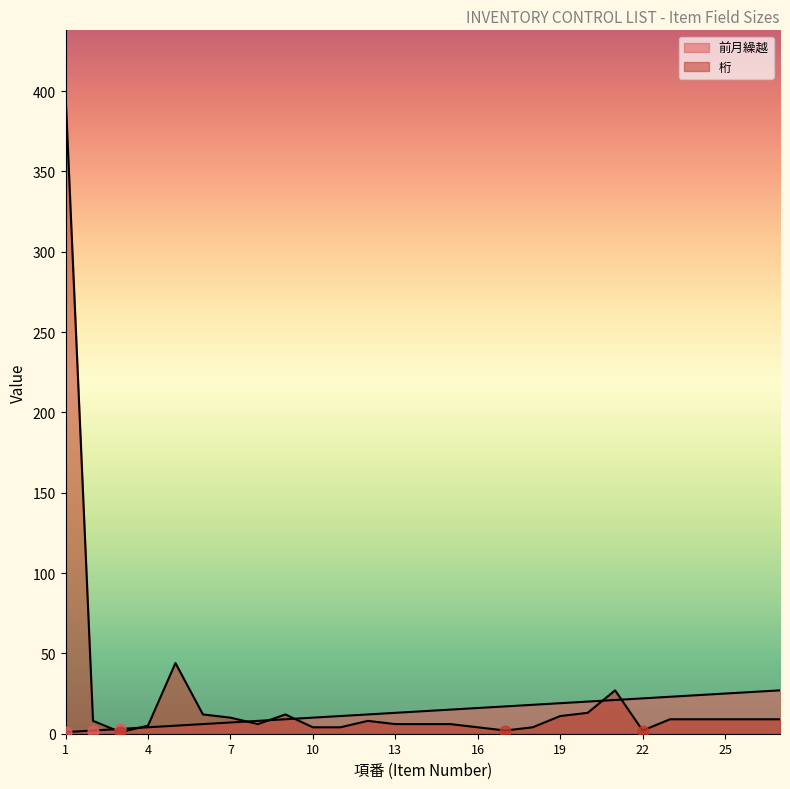

What are all the series names shown in the legend?

前月繰越 (key pts), 桁 (key pts)